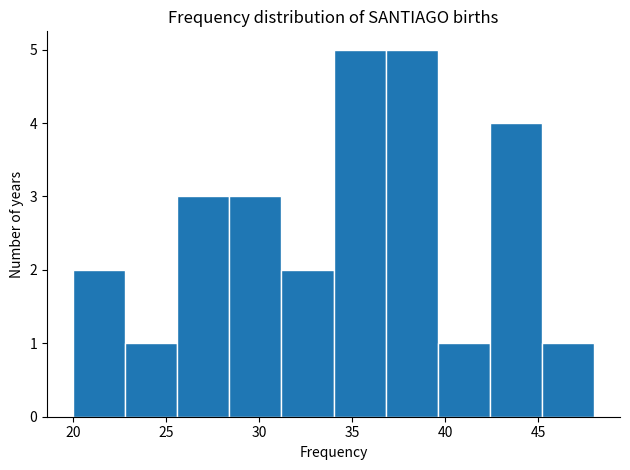

Reading left to right, list every bar in this chart as the range it spans on the x-axis followed by its height. Neither the bar edges nor the heights are printed on the chart, so give them approximately, as read against the axes.

20.0 to 22.8: 2
22.8 to 25.6: 1
25.6 to 28.4: 3
28.4 to 31.2: 3
31.2 to 34.0: 2
34.0 to 36.8: 5
36.8 to 39.6: 5
39.6 to 42.4: 1
42.4 to 45.2: 4
45.2 to 48.0: 1